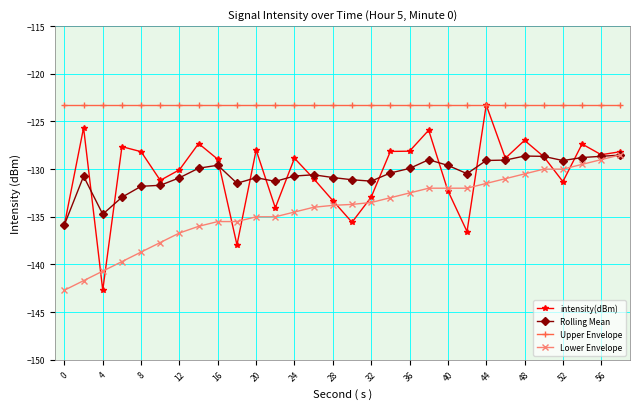

True or false: Upper Envelope and Rolling Mean cross at least once.

False